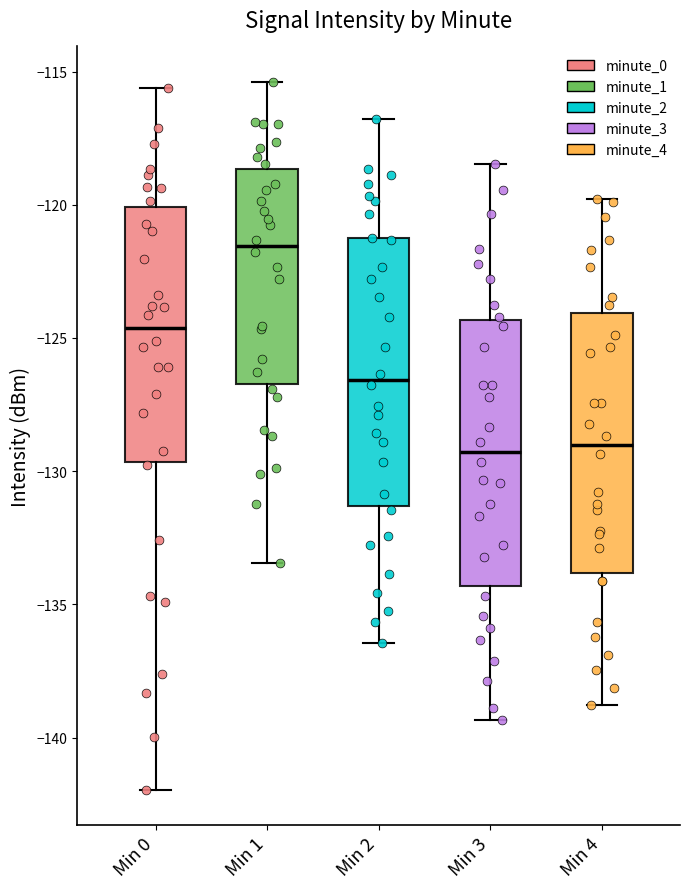

Reading left to right, transcribe this box plot: for each box, give where its median line is, the range the box spans, and where its two whiskers end, as read against the y-axis. The values are not printed on the chart, so give them approximately, as read against the axis.

Min 0: median -124.5, box -129.5 to -120.0, whiskers -142.0 to -115.5
Min 1: median -121.5, box -126.5 to -118.5, whiskers -133.5 to -115.5
Min 2: median -126.5, box -131.5 to -121.5, whiskers -136.5 to -117.0
Min 3: median -129.5, box -134.5 to -124.5, whiskers -139.5 to -118.5
Min 4: median -129.0, box -134.0 to -124.0, whiskers -139.0 to -120.0